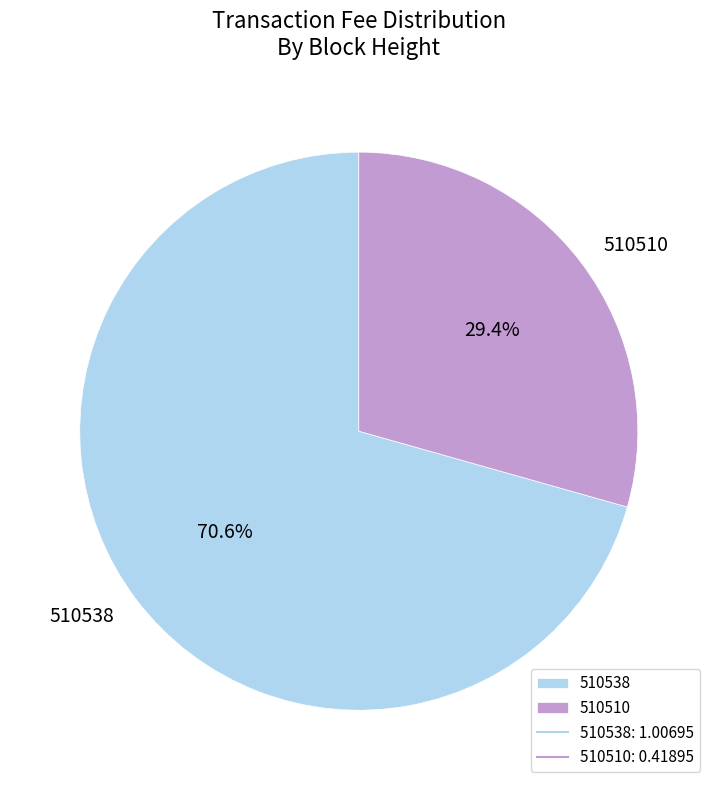

The 510510 slice represents 22% of the pie. True or false?

False